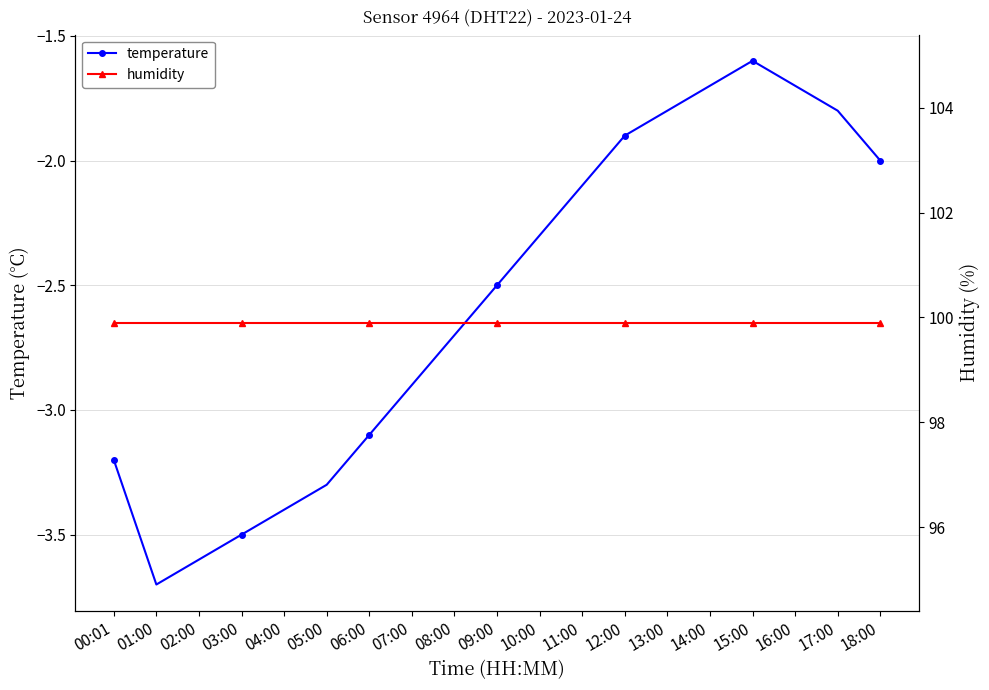

Rank the categories by temperature value from lowest to highest.

01:00, 02:00, 03:00, 04:00, 05:00, 00:01, 06:00, 07:00, 08:00, 09:00, 10:00, 11:00, 18:00, 12:00, 13:00, 17:00, 14:00, 16:00, 15:00